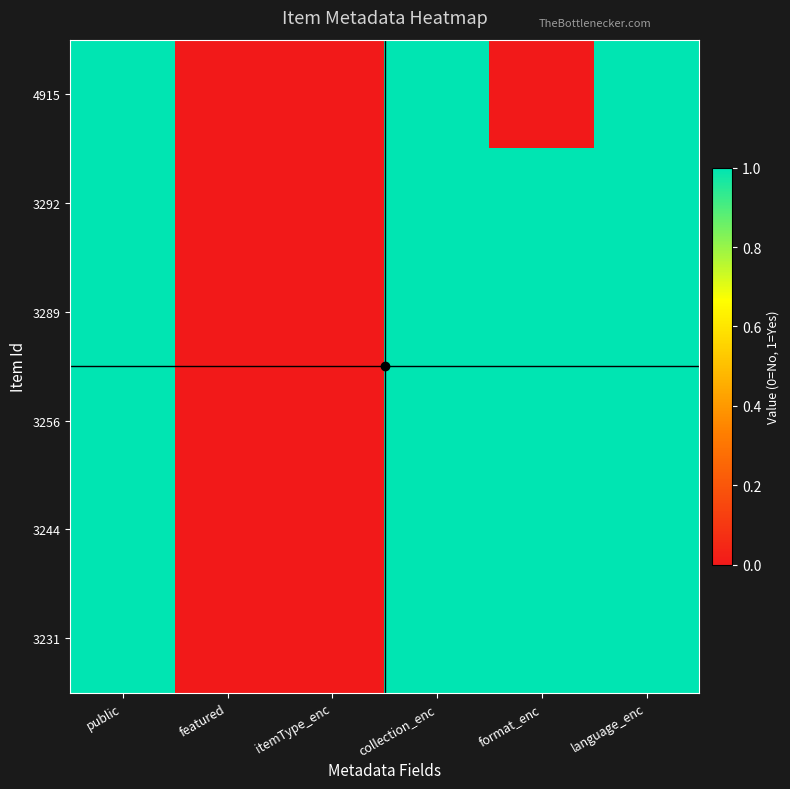

Reading right to left, what are all the values shown in this chart?

4915: language_enc=1	format_enc=0	collection_enc=1	itemType_enc=0	featured=0	public=1
3292: language_enc=1	format_enc=1	collection_enc=1	itemType_enc=0	featured=0	public=1
3289: language_enc=1	format_enc=1	collection_enc=1	itemType_enc=0	featured=0	public=1
3256: language_enc=1	format_enc=1	collection_enc=1	itemType_enc=0	featured=0	public=1
3244: language_enc=1	format_enc=1	collection_enc=1	itemType_enc=0	featured=0	public=1
3231: language_enc=1	format_enc=1	collection_enc=1	itemType_enc=0	featured=0	public=1